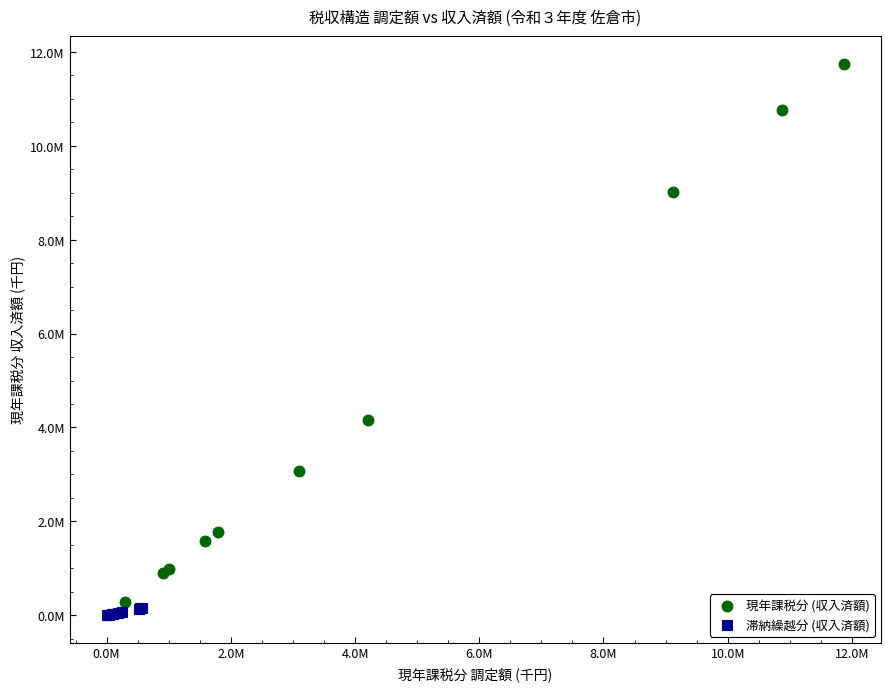

What are all the series names shown in the legend?

現年課税分 (収入済額), 滞納繰越分 (収入済額)